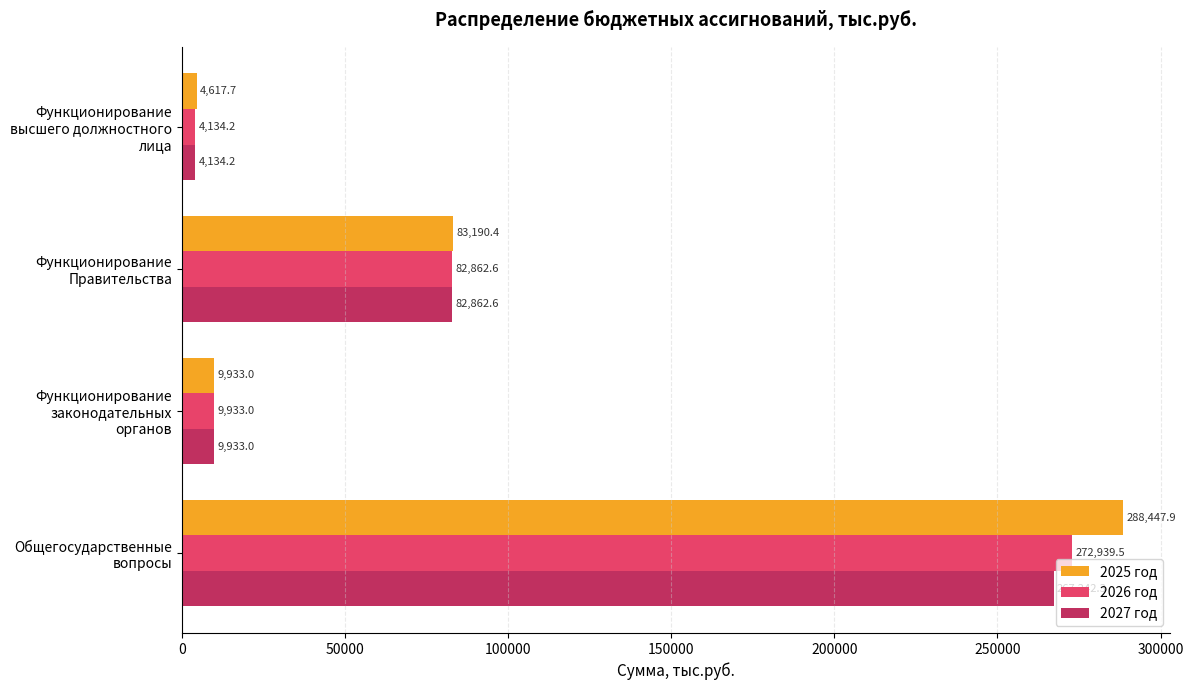

The value of 2026 год at Функционирование законодательных органов is 9933.0. True or false?

True